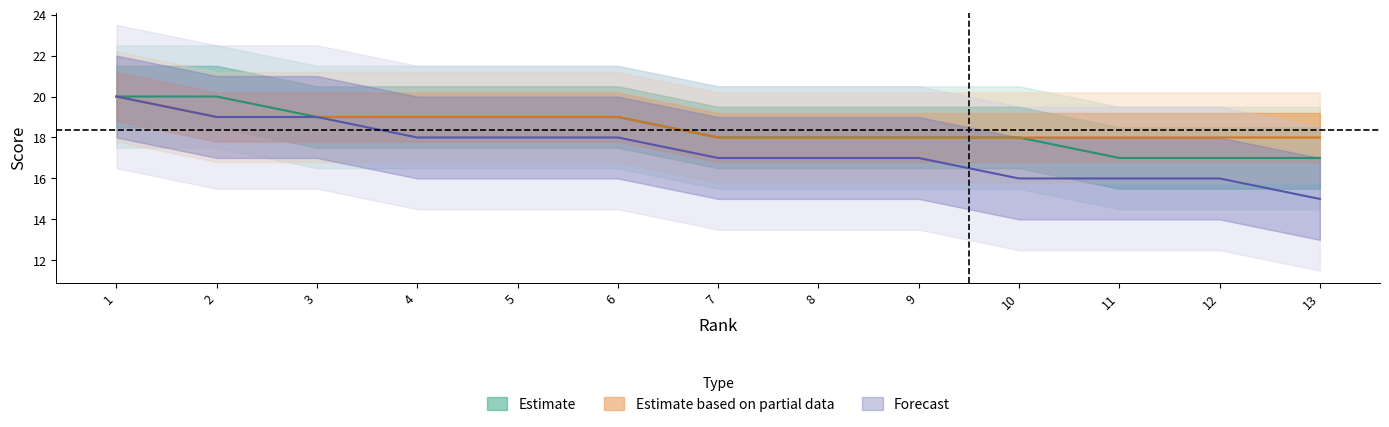

Reading right to left, what are all the values shown in this chart?

Estimate: 17	17	17	18	18	18	18	19	19	19	19	20	20
Estimate based on partial data: 18	18	18	18	18	18	18	19	19	19	19	19	20
Forecast: 15	16	16	16	17	17	17	18	18	18	19	19	20